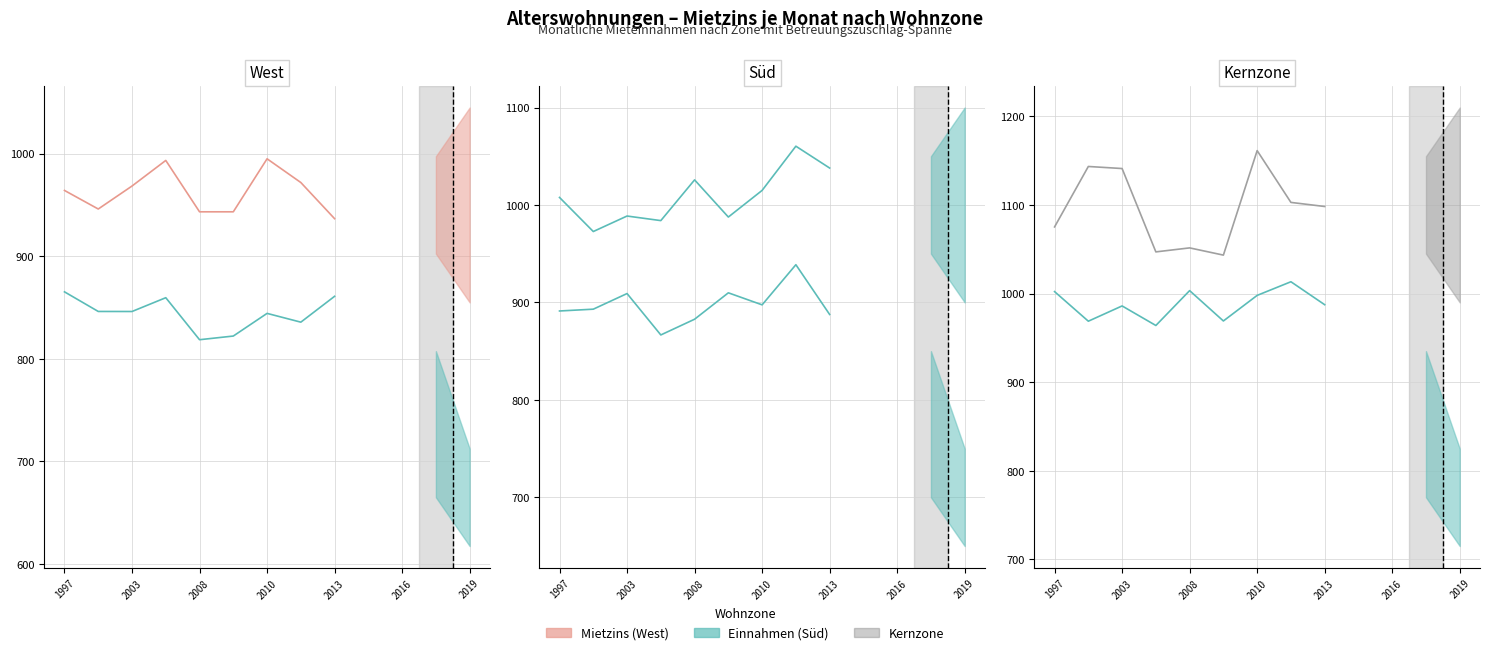

What is the average value of the Kernzone Einnahmen series?

988.0